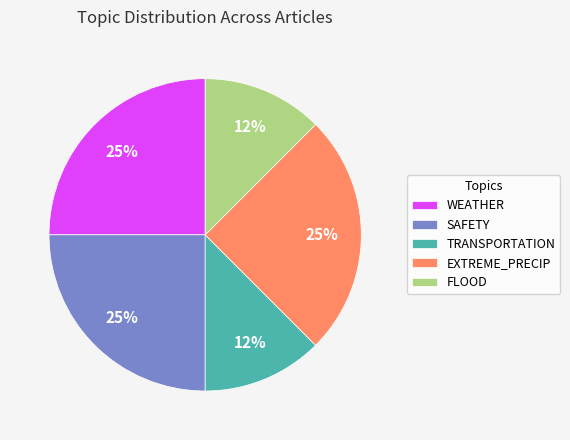

Which has a higher value, TRANSPORTATION or WEATHER?

WEATHER